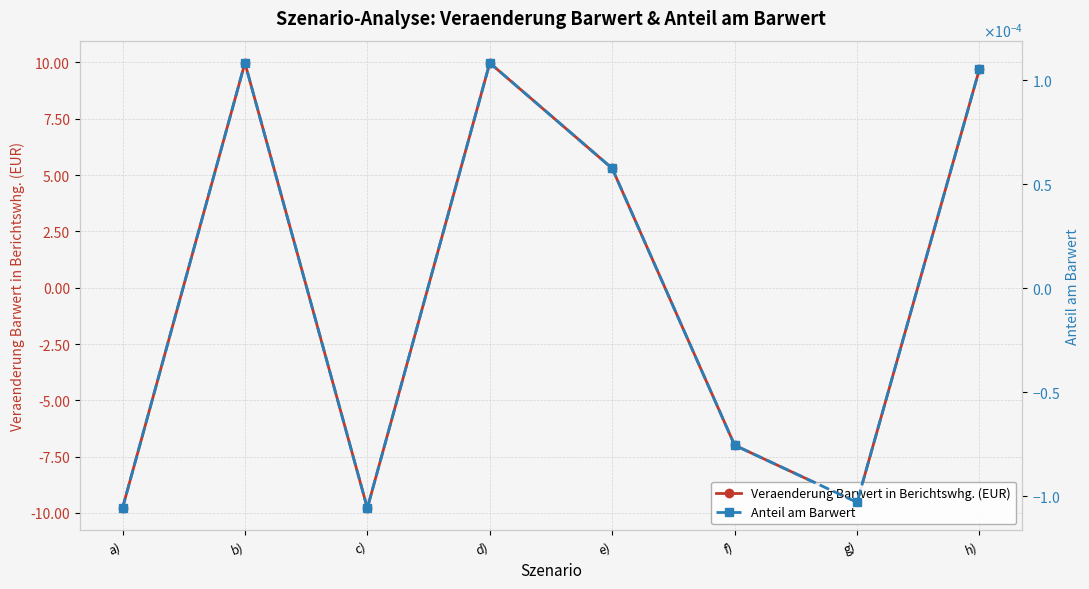

At how many categories does at least one series exceed -8?

8